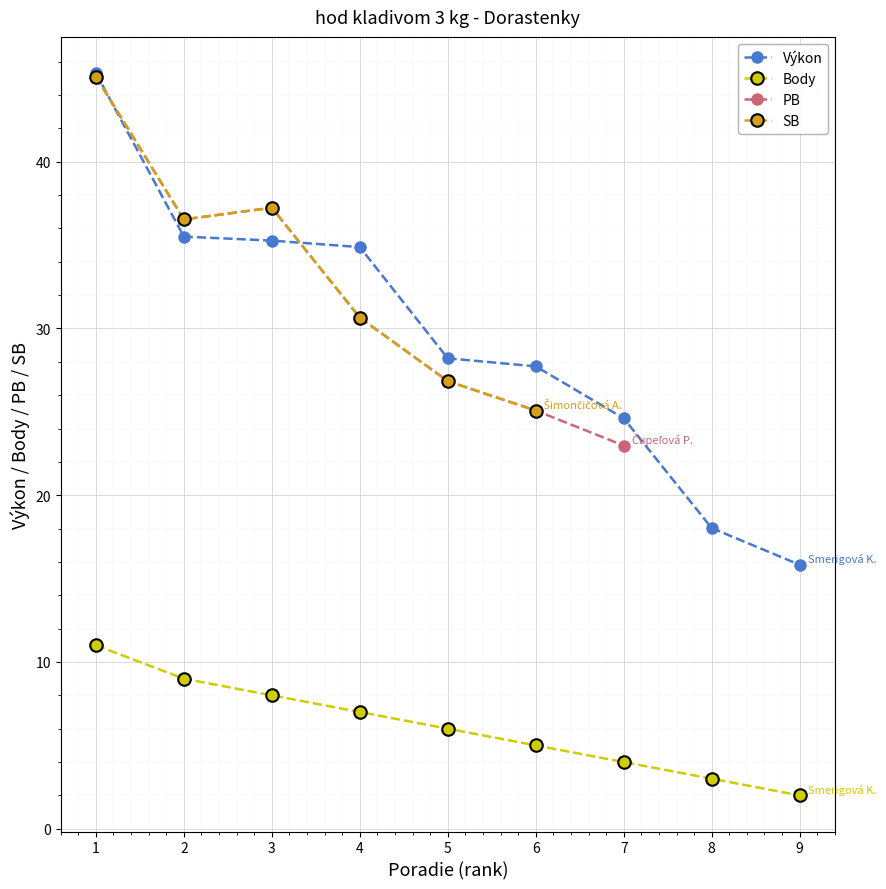

At which label does Výkon reach its minimum?

9